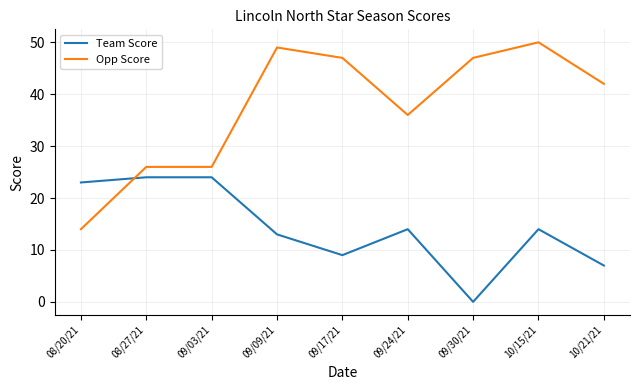

What is the difference between the maximum and minimum values in the Team Score series?

24